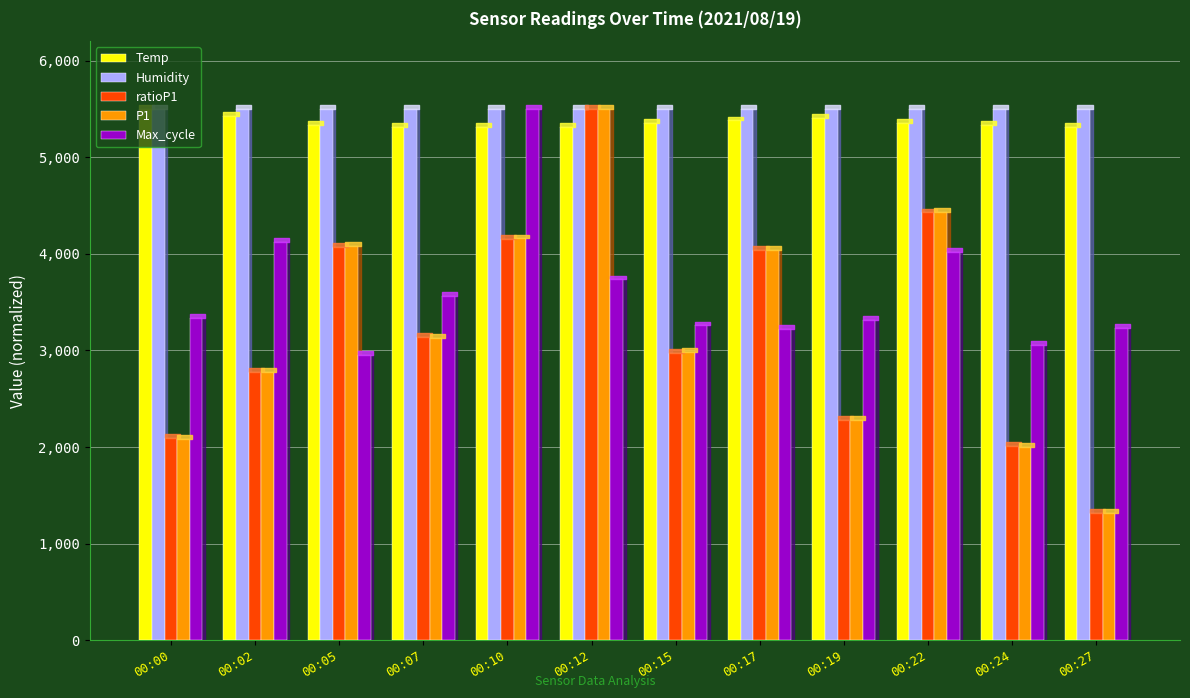

Which category has the lowest value across all series?

00:27